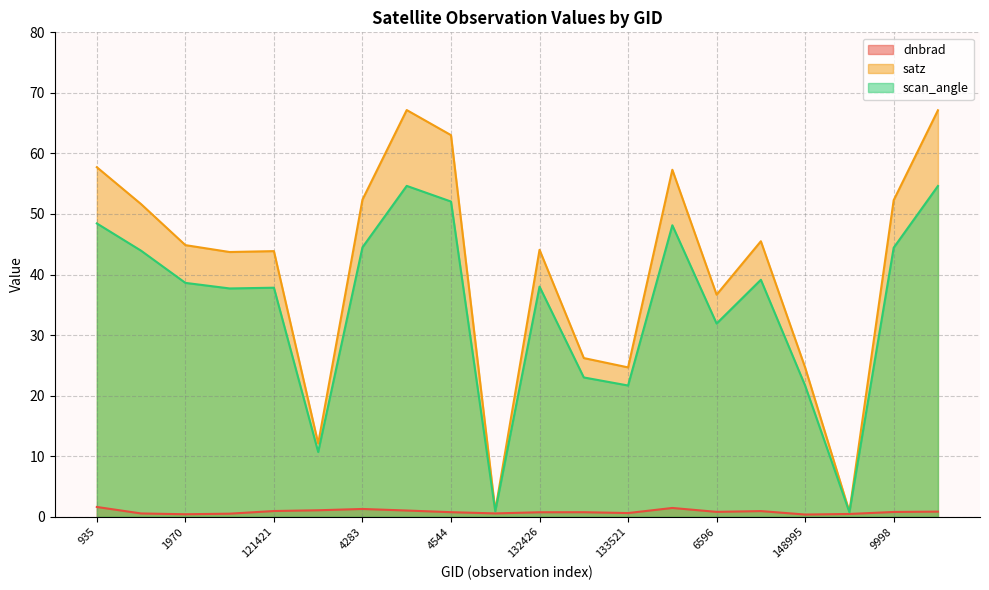

Rank the categories by dnbrad value from lowest to highest.

148995, 1970, 150147, 115848, 108132, 123540, 133521, 132426, 5570, 4544, 9998, 6596, 10043, 7712, 121421, 4328, 121594, 4283, 137268, 935